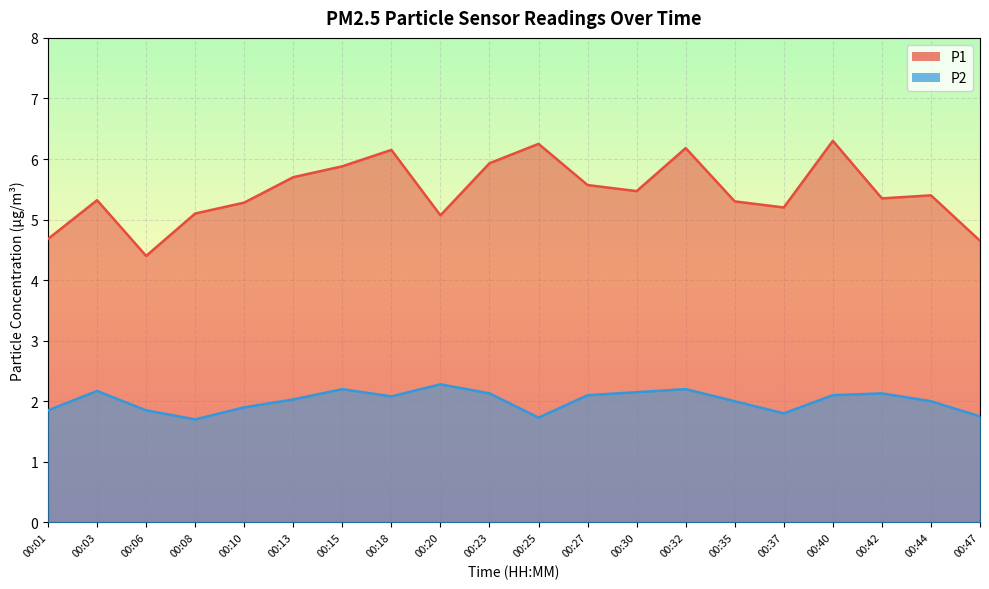

How many data points does each series have?

20